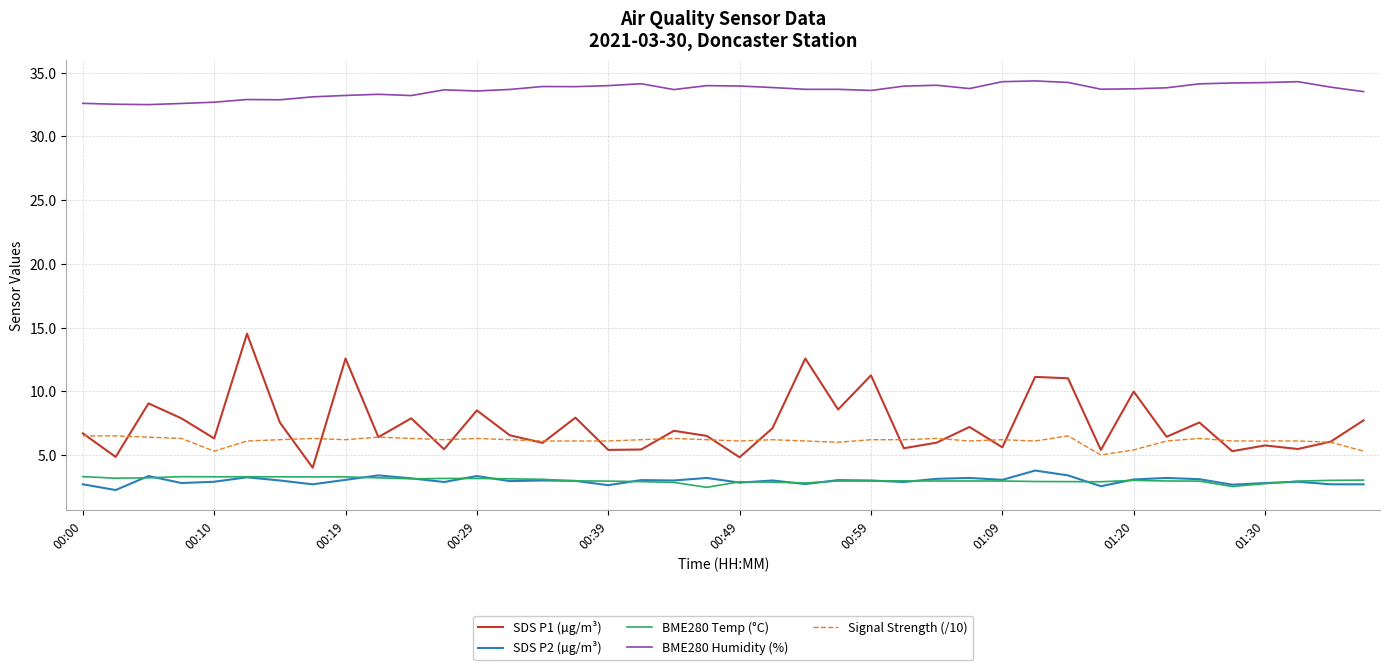

True or false: BME280 Temp (°C) and BME280 Humidity (%) intersect in this chart.

False